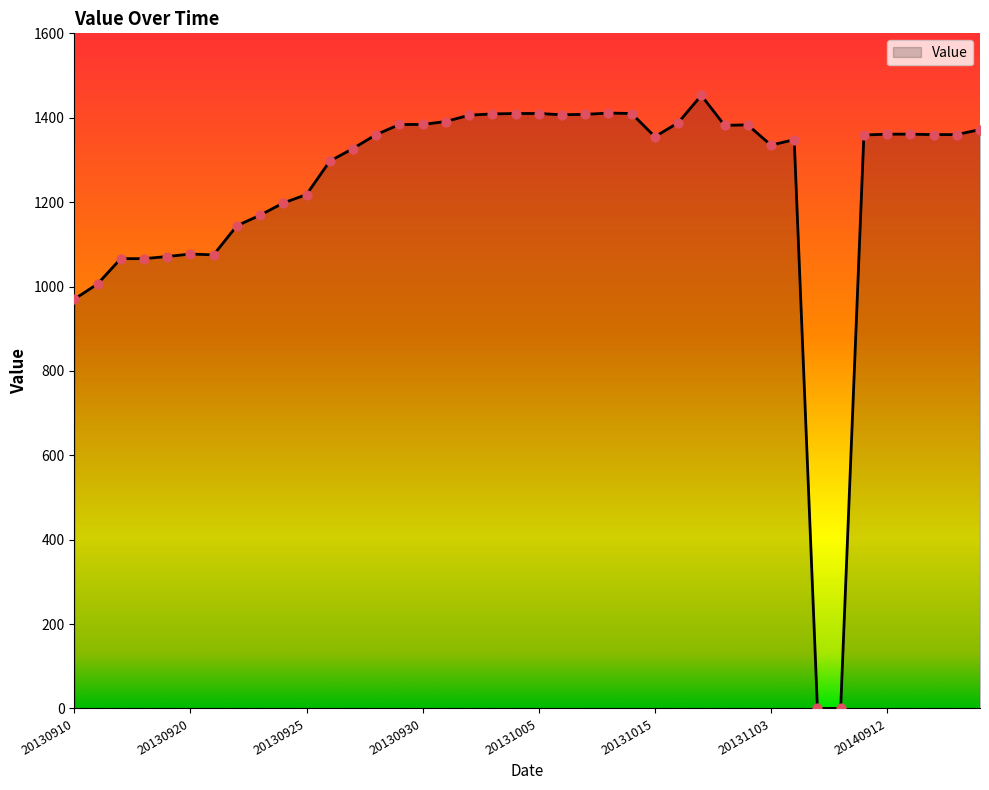

What is the difference between the maximum and minimum values?

1453